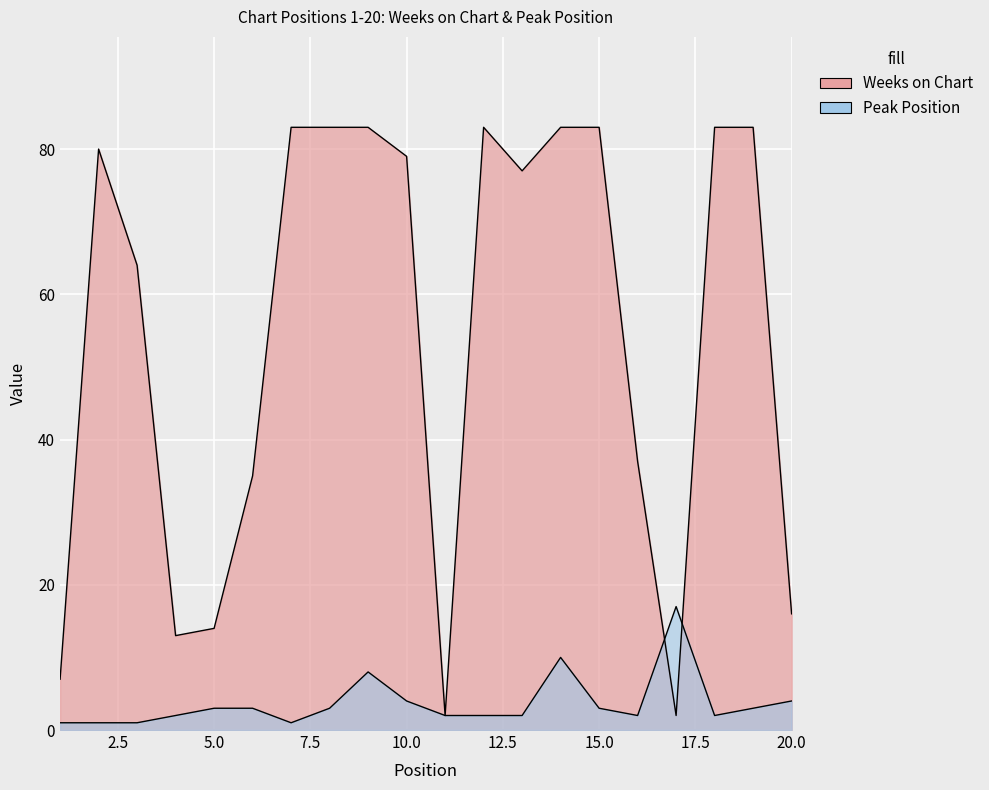

Which has a higher value, 20 or 11?

20